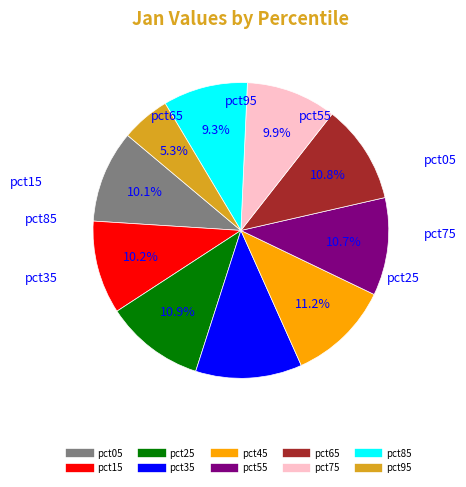

The pct35 slice represents 12% of the pie. True or false?

True